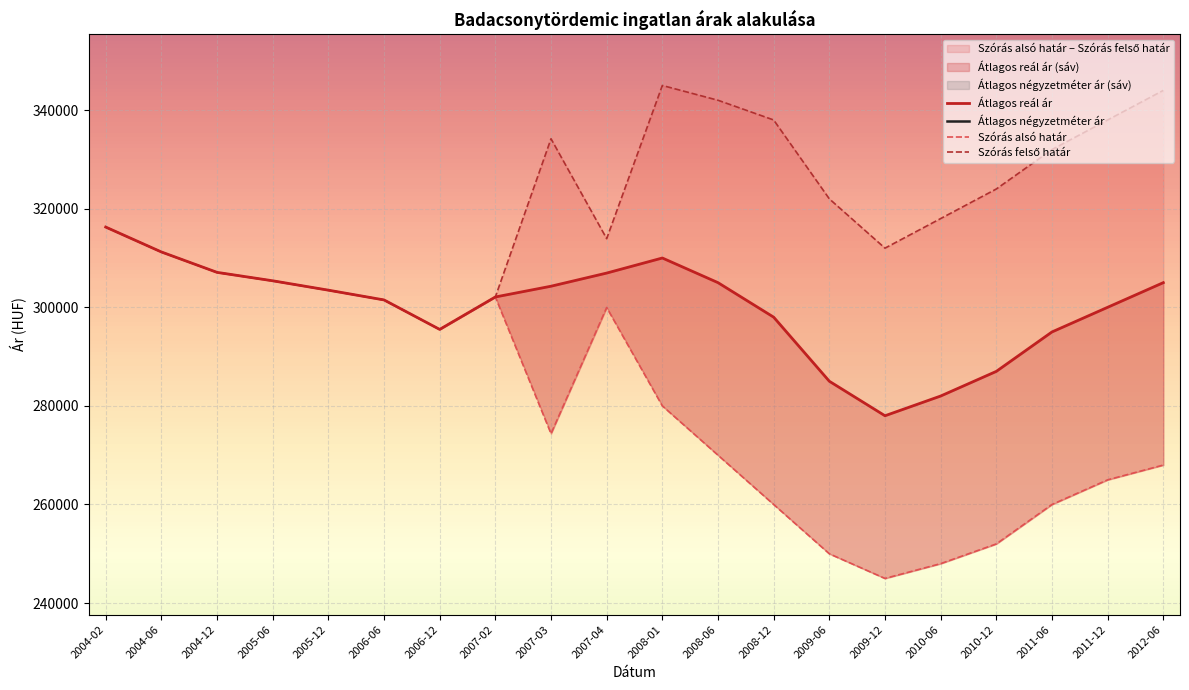

Which has a higher value, 2004-02 or 2005-06?

2004-02